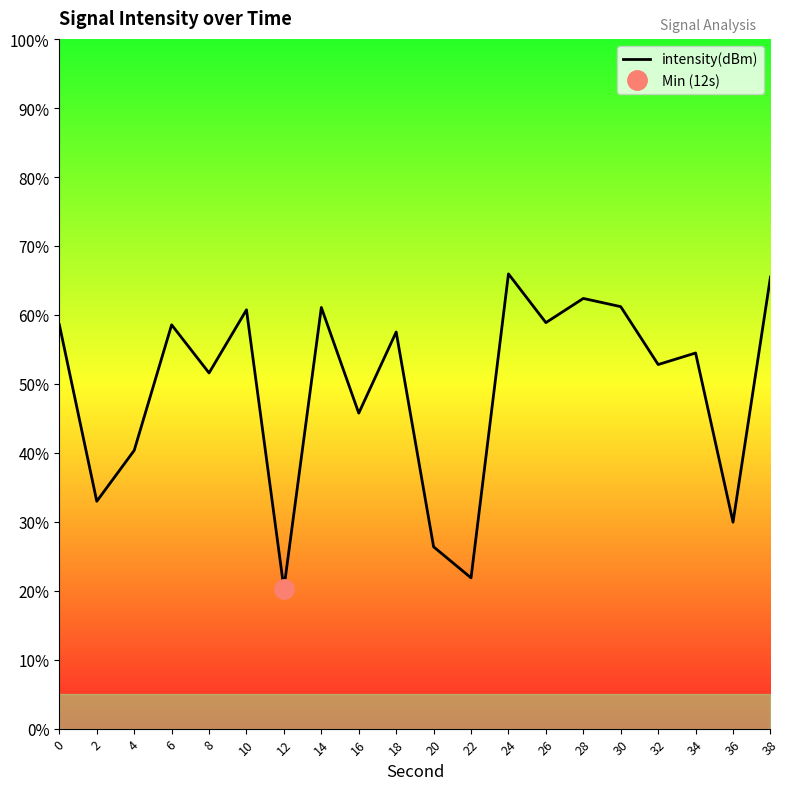

What is the sum of the values at 32 and 24?

118.8